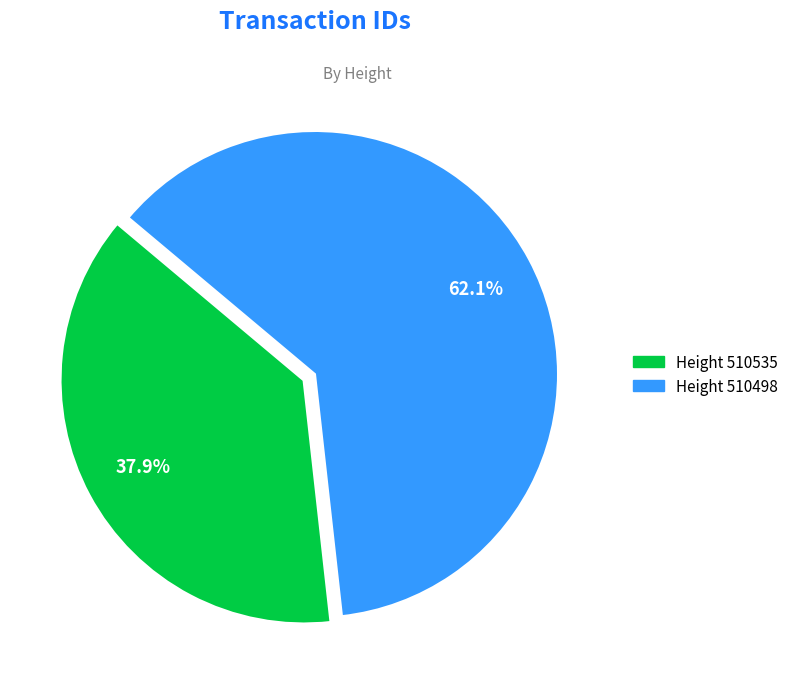

Does any single category account for the majority?

Yes